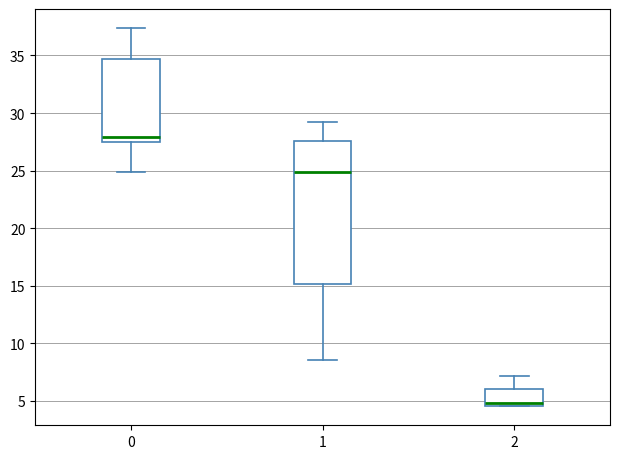

Where is the upper edge of the box at x = 1 on the y-axis? The values are not printed on the chart, so give them approximately, as read against the axis.

27.5